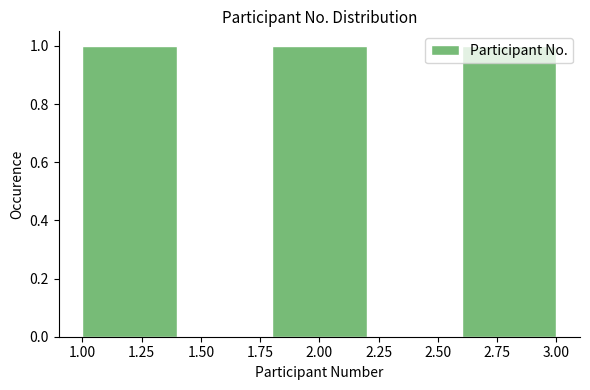

Reading left to right, list every bar in this chart as the range it spans on the x-axis followed by its height. The values are not printed on the chart, so give them approximately, as read against the axis.

1.0 to 1.4: 1
1.4 to 1.8: 0
1.8 to 2.2: 1
2.2 to 2.6: 0
2.6 to 3.0: 1